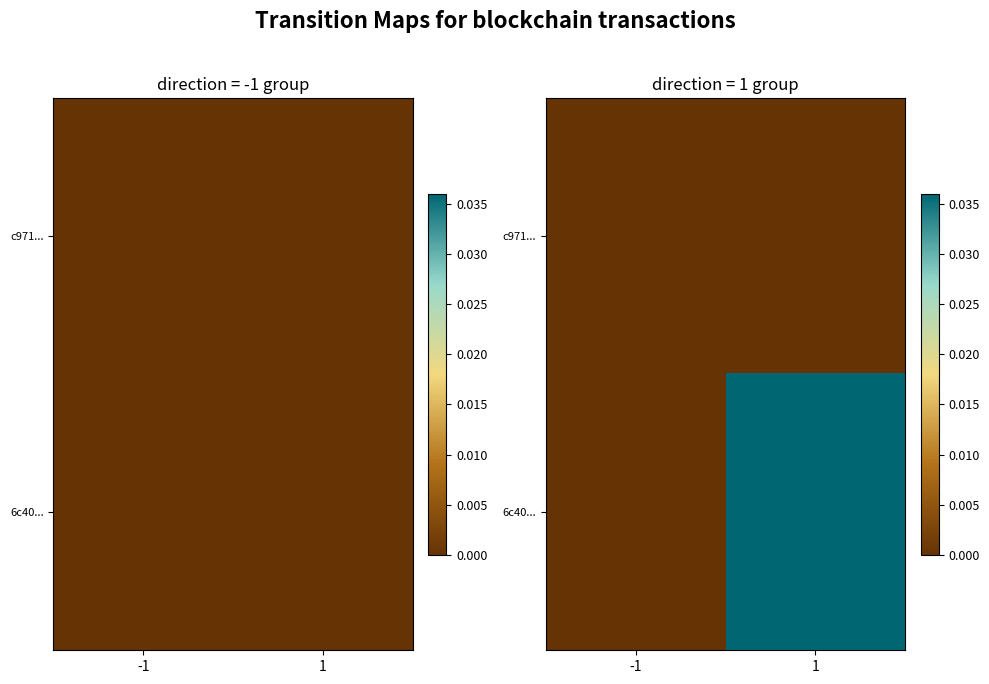

The 6c40... series shows 0.0 at 1. True or false?

False